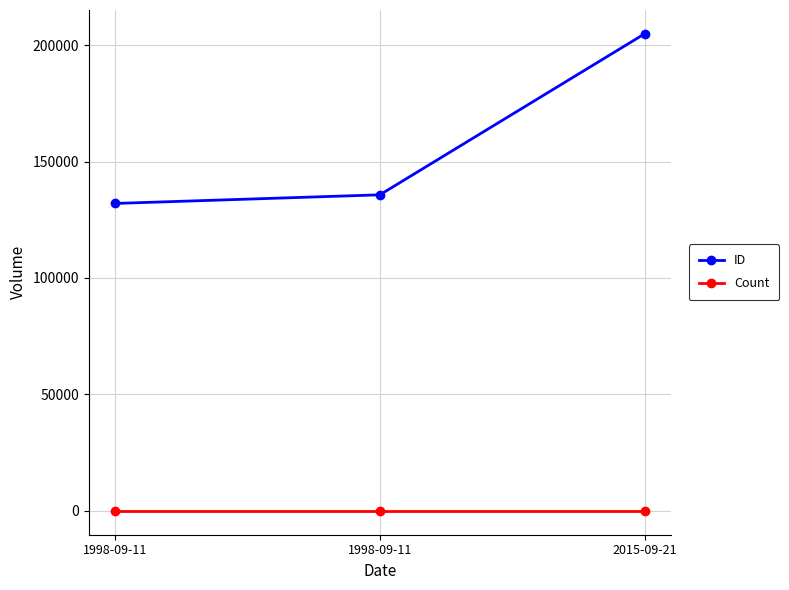

Which series has the largest range (max minus min)?

ID